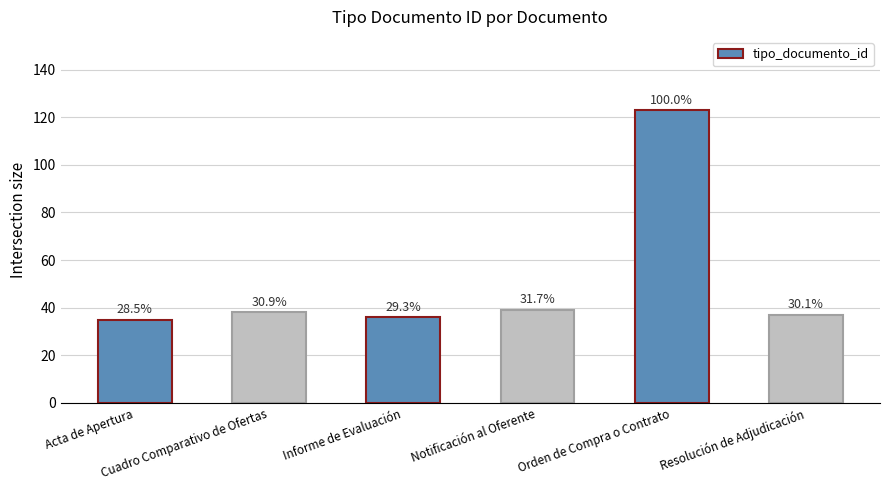

Does the chart contain any negative values?

No